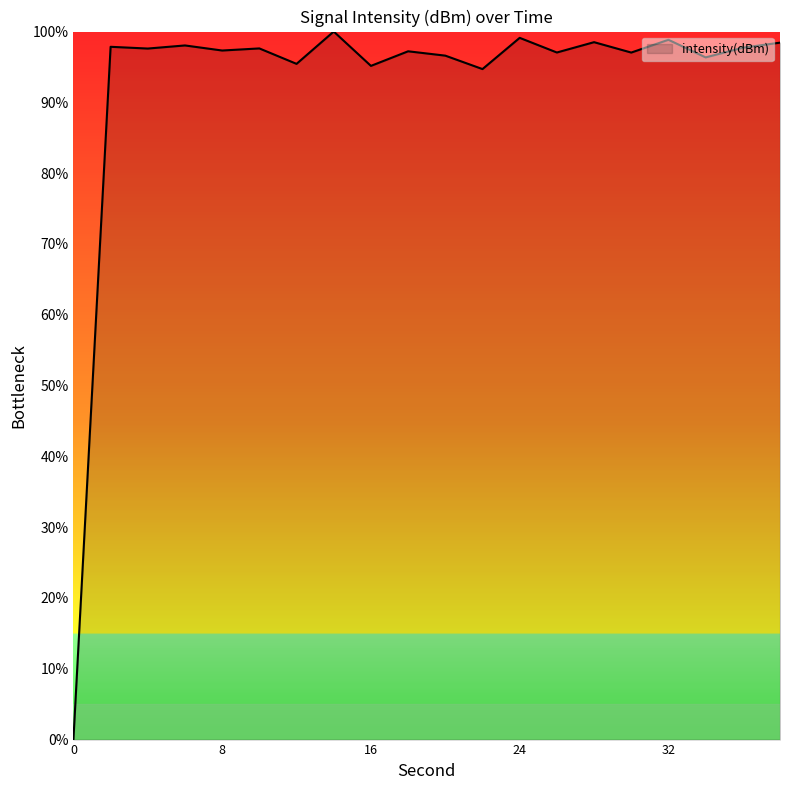

What is the greatest value displayed?

100.0